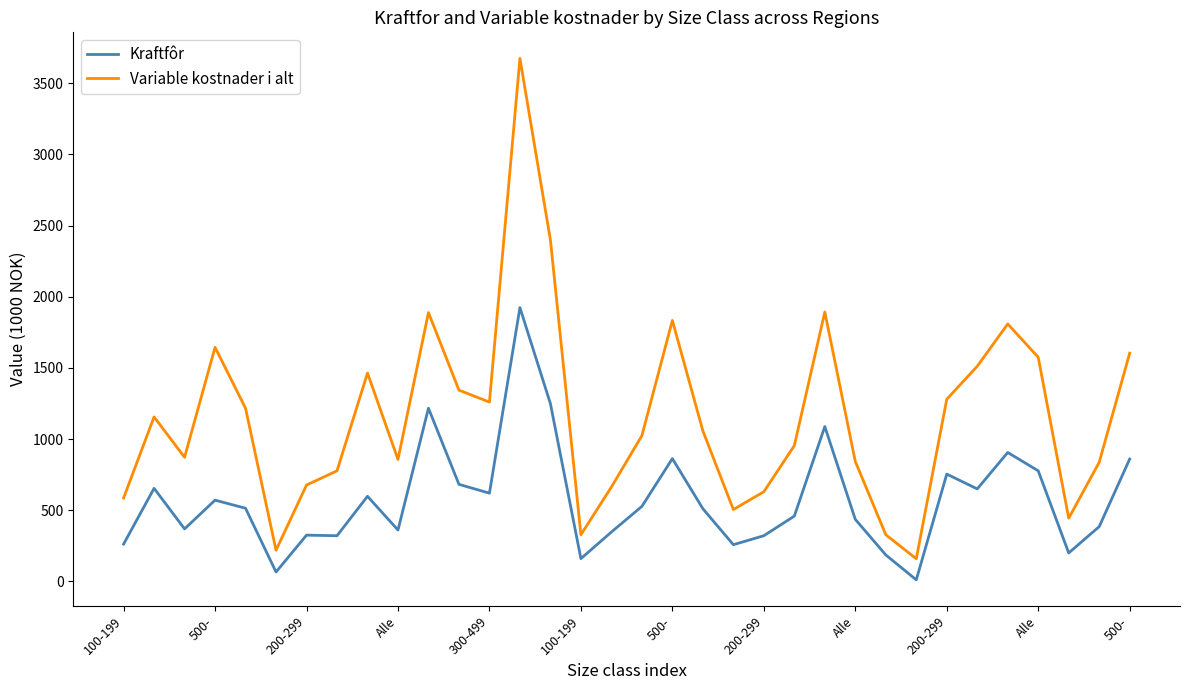

Which series has the largest range (max minus min)?

Variable kostnader i alt